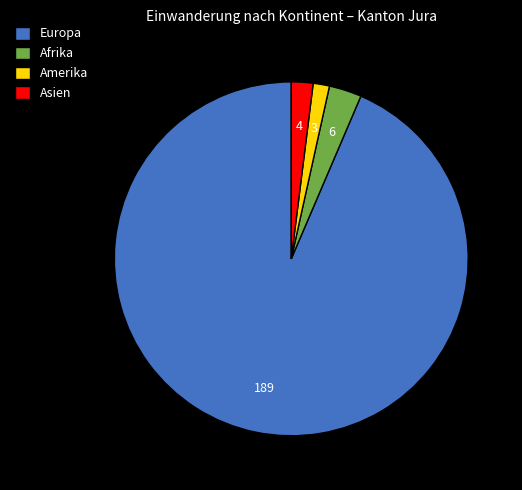

Is it true that Amerika is 12% of the pie?

False